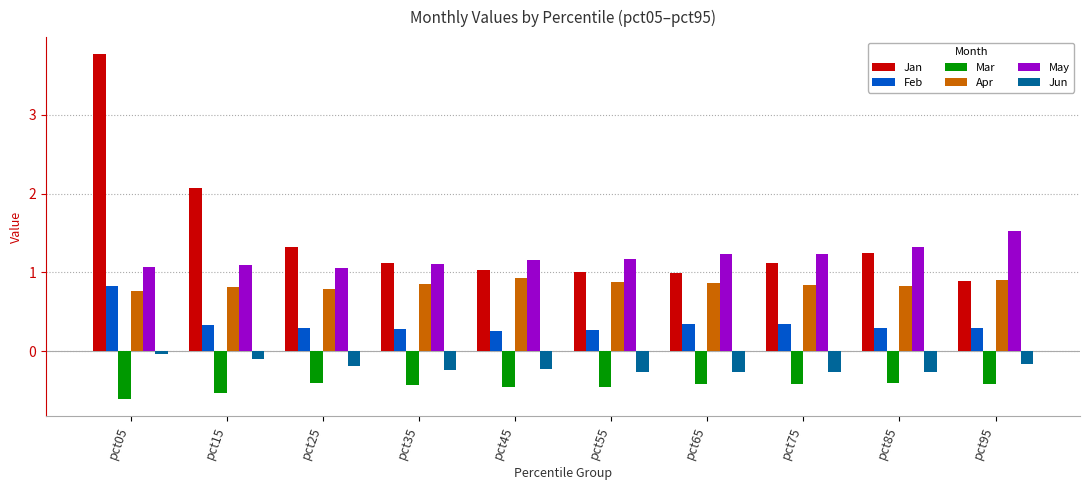

What is the sum of all Jun values?

-2.0